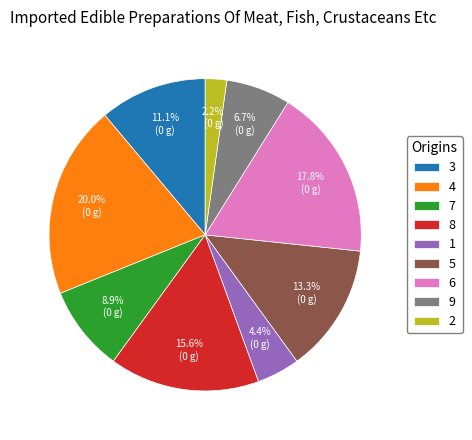

Which has a higher value, 7 or 2?

7